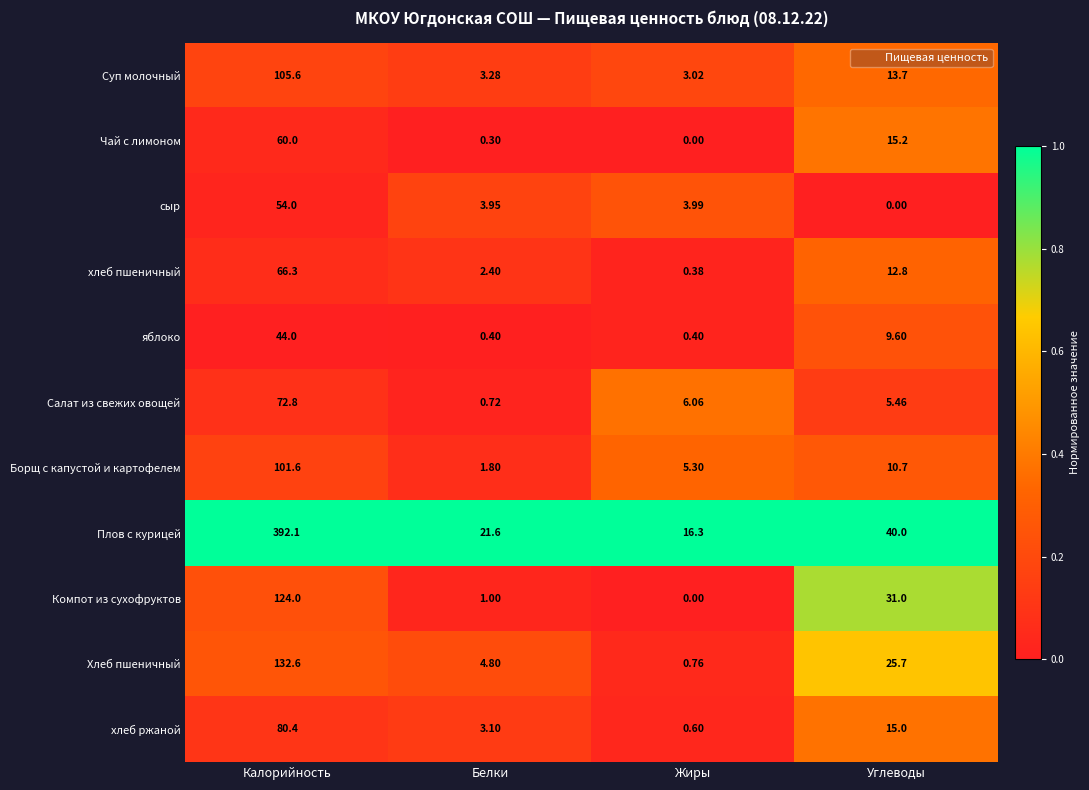

At which category does the chart reach its peak across all series?

Калорийность